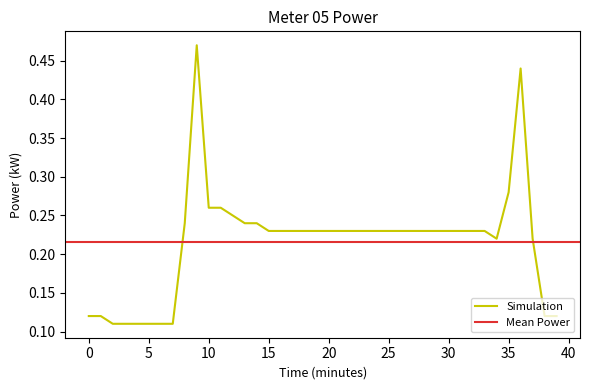

What is the difference between the maximum and minimum values?

0.4